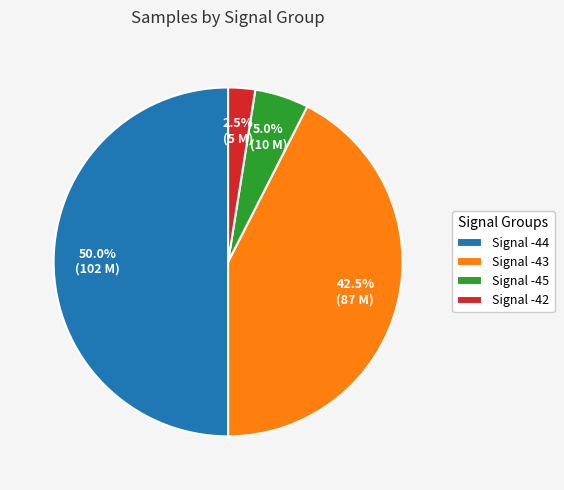

What is the largest slice in the pie chart?

Signal -44